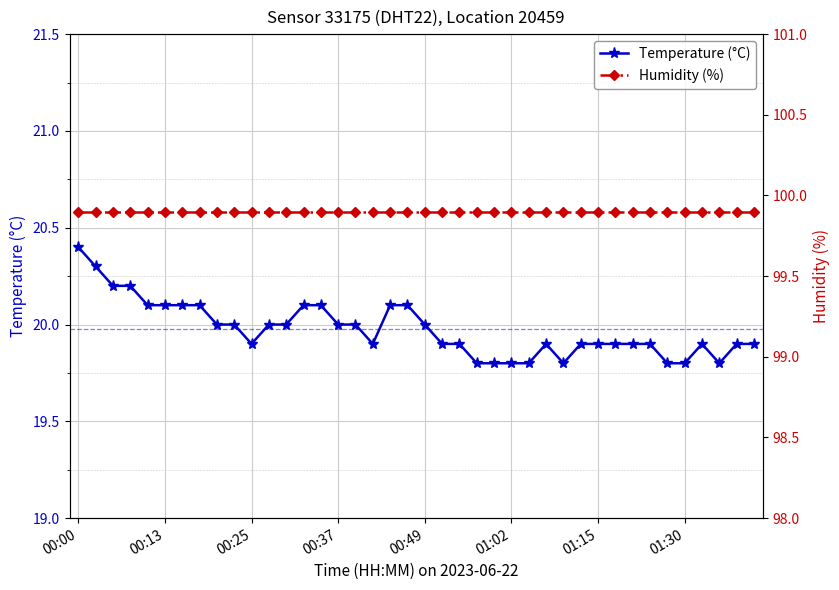

What is the value of the Temperature (°C) point at the 36th from the left?

19.8